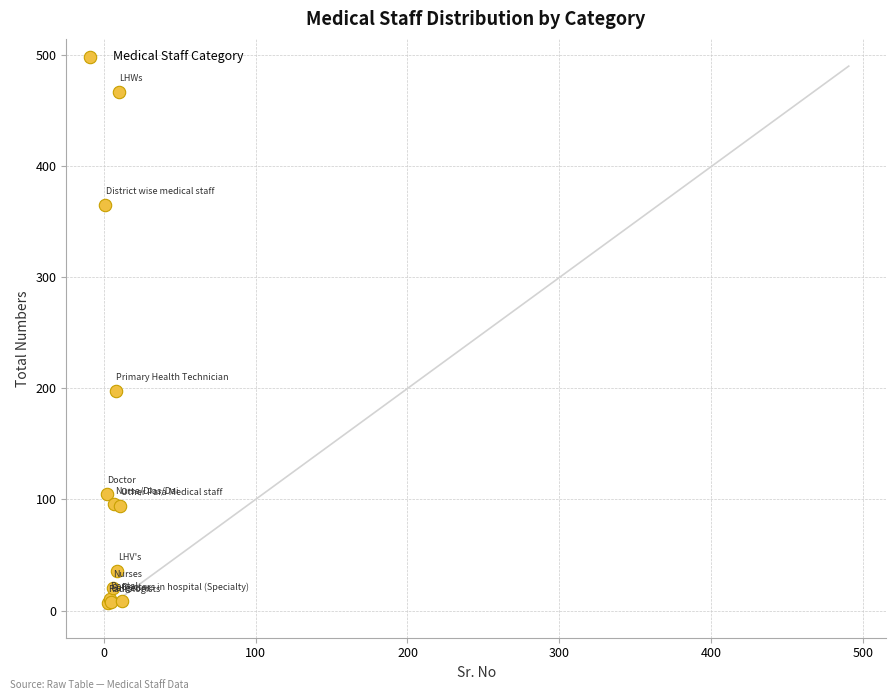

What Y value in the scatter plot is closest to 237?

198